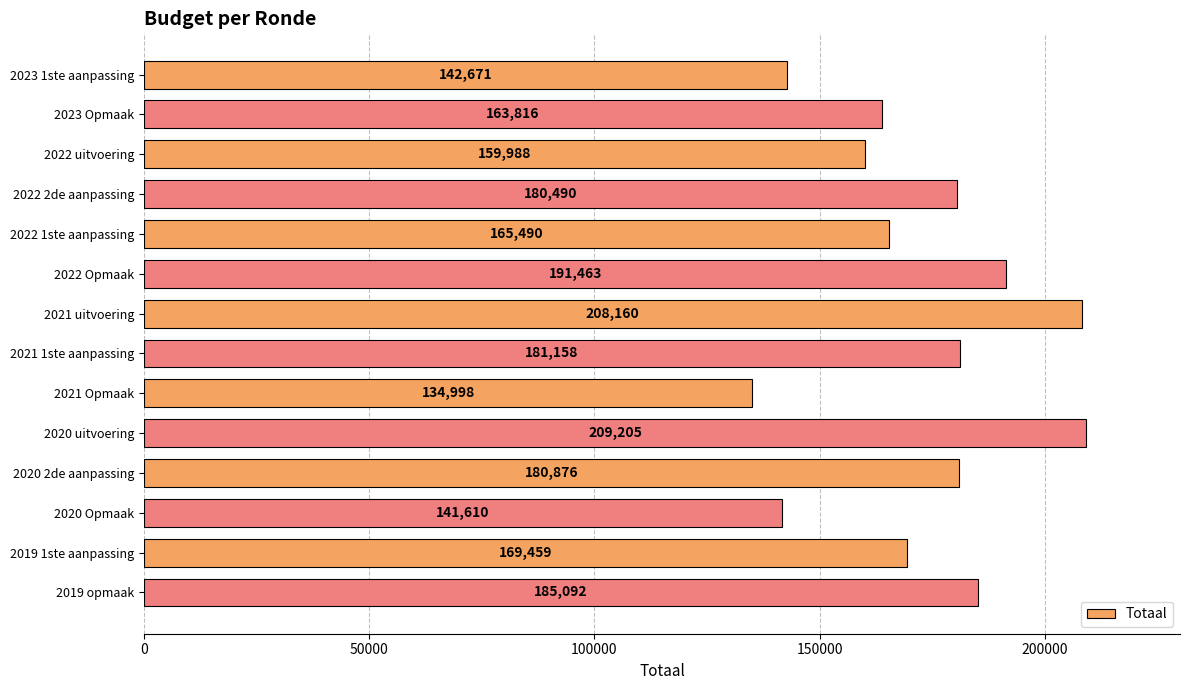

What is the maximum value shown in the chart?

209205